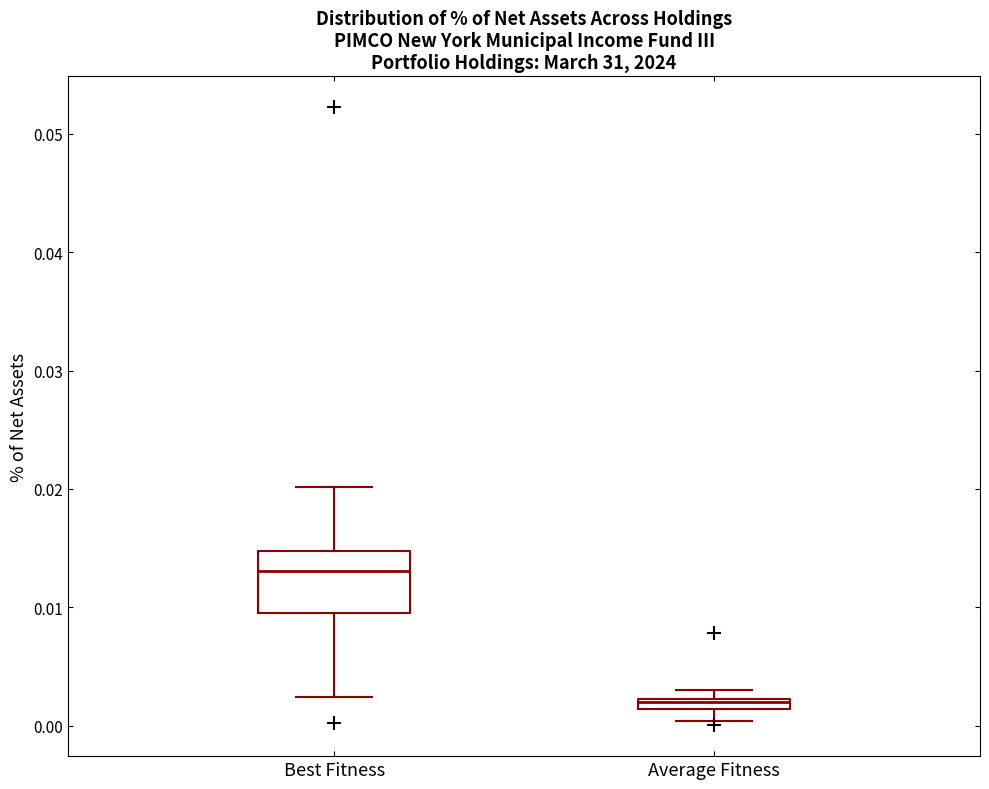

Which box's median line is the lowest?

Average Fitness